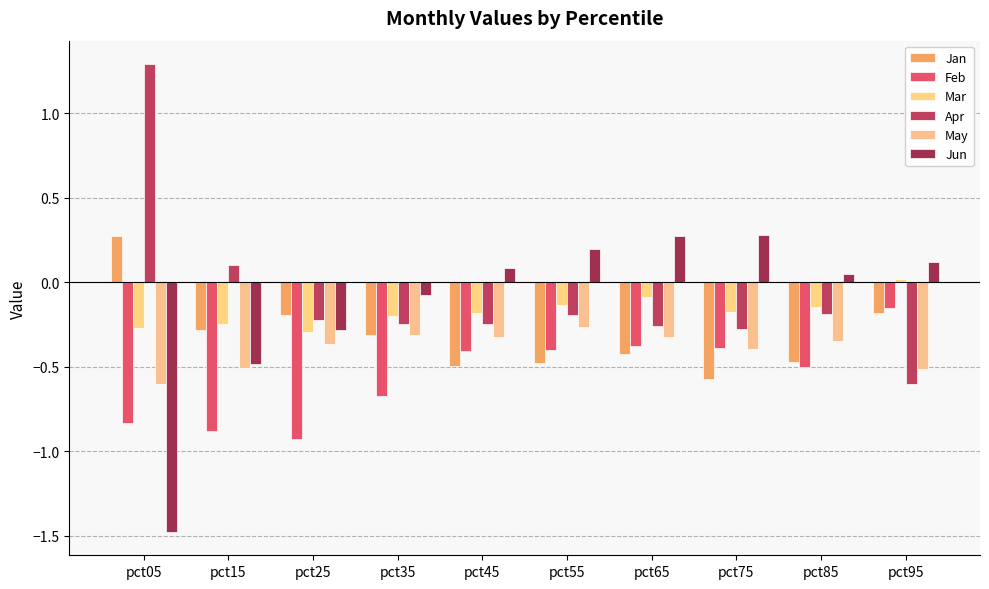

The value of Mar at pct45 is -0.2. True or false?

True